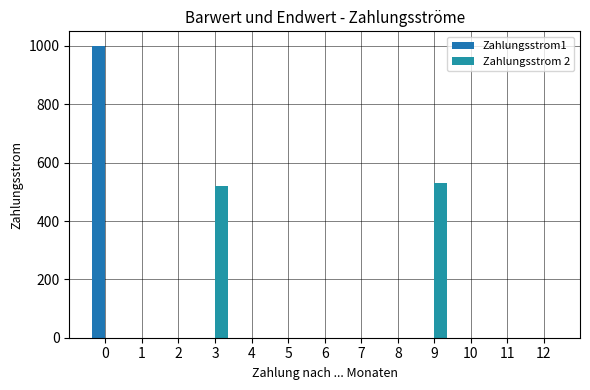

Count the number of categories in the chart.

13